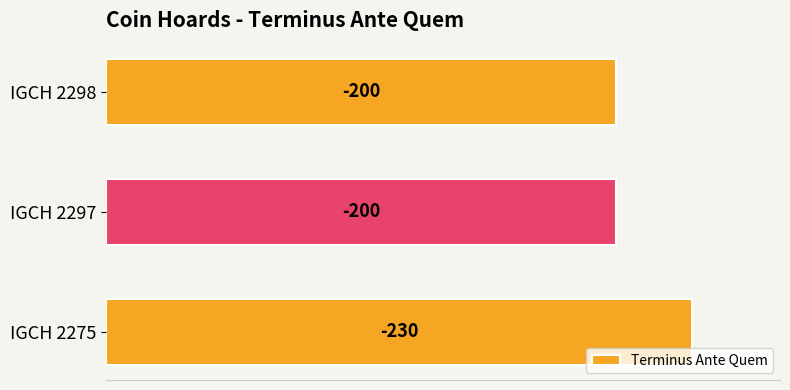

Does the chart contain stacked bars?

No